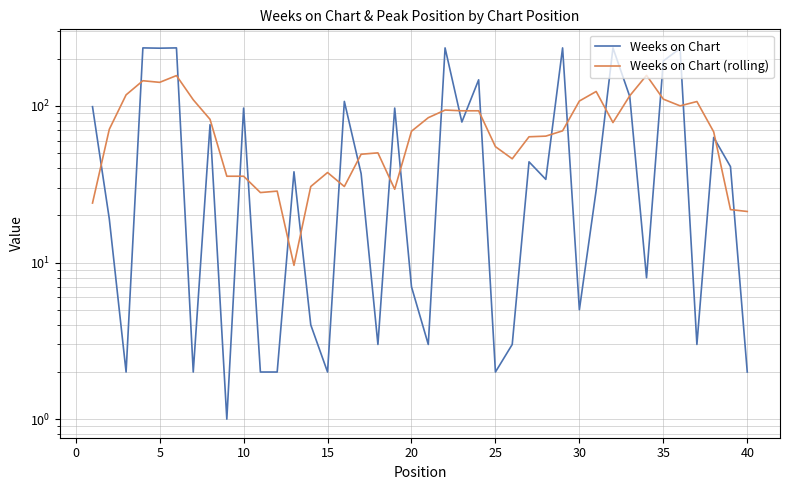

True or false: Weeks on Chart has more than 0 points higher than both neighbors.

True